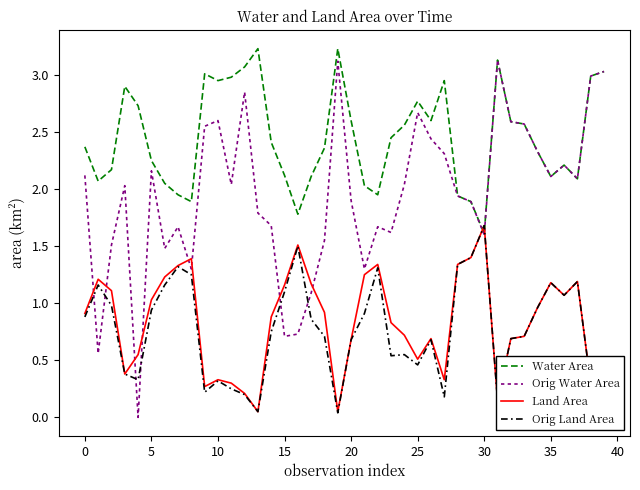

What is the highest value of the Land Area series?

1.7